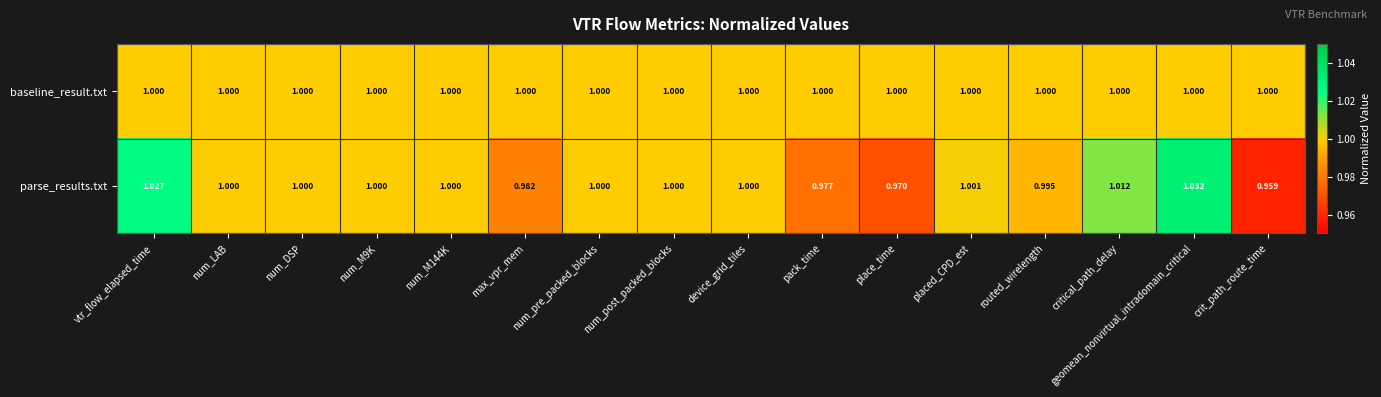

Which category has the highest value across all series?

geomean_nonvirtual_intradomain_critical